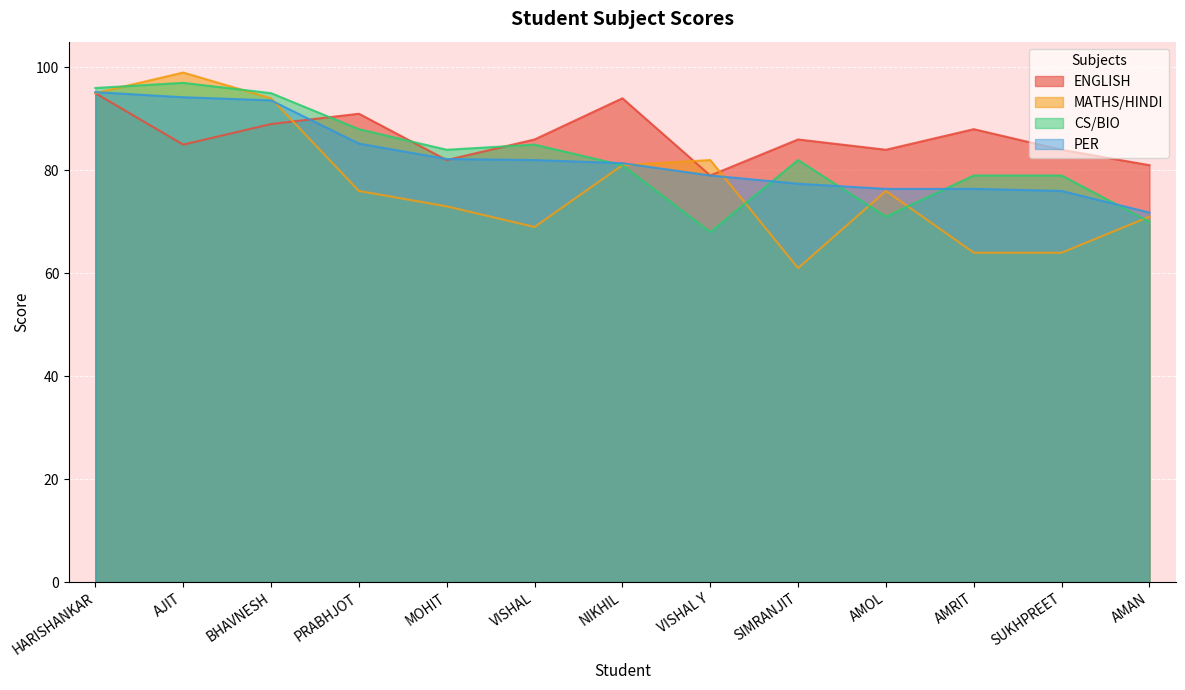

Reading right to left, transcribe all the data shown in this chart.

ENGLISH: 81.0	84.0	88.0	84.0	86.0	79.0	94.0	86.0	82.0	91.0	89.0	85.0	95.0
MATHS/HINDI: 71.0	64.0	64.0	76.0	61.0	82.0	81.0	69.0	73.0	76.0	94.0	99.0	95.0
CS/BIO: 70.0	79.0	79.0	71.0	82.0	68.0	81.0	85.0	84.0	88.0	95.0	97.0	96.0
PER: 71.8	76.0	76.4	76.4	77.4	79.0	81.4	82.0	82.2	85.2	93.6	94.2	95.2